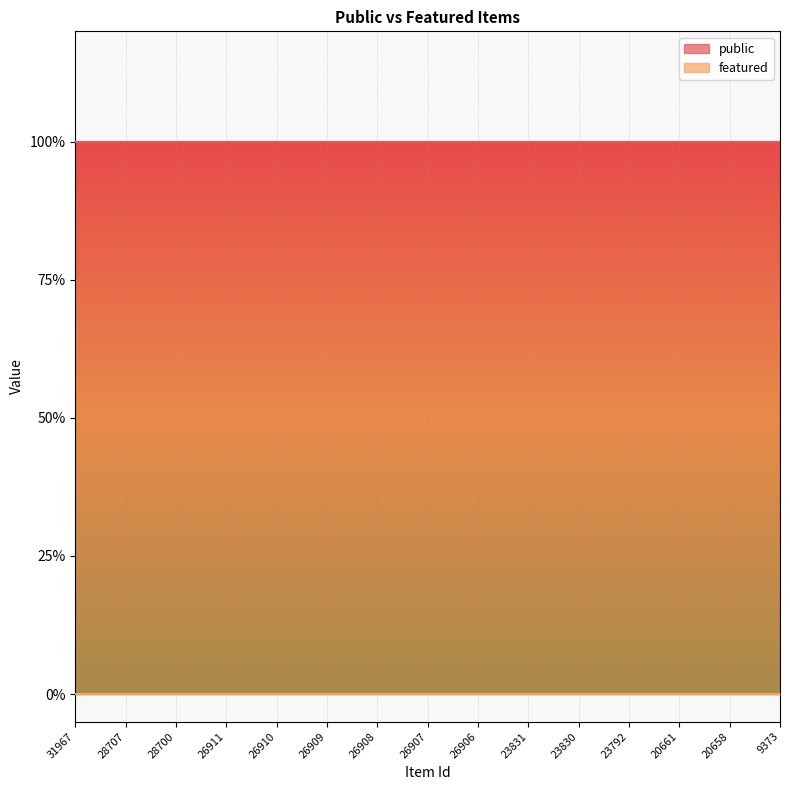

Which series has the largest total across all categories?

public